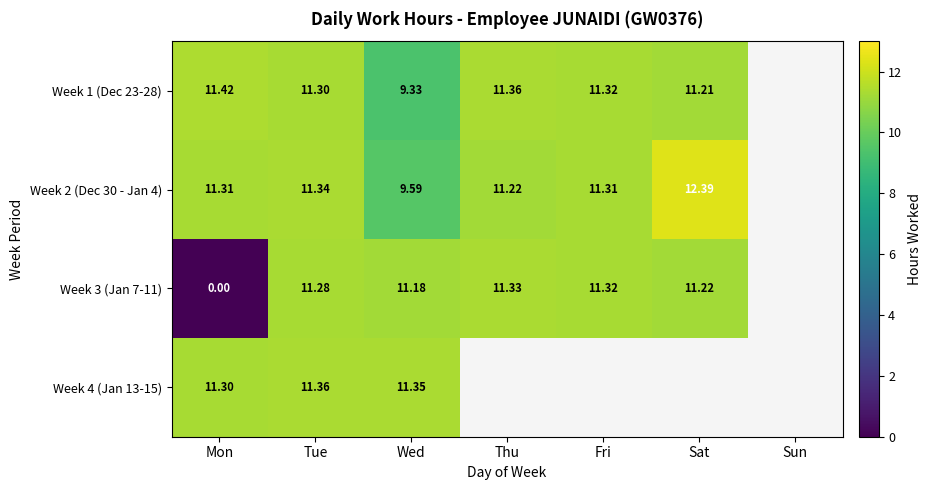

List the series in order of their peak value, highest first.

Week 2 (Dec 30 - Jan 4), Week 1 (Dec 23-28), Week 4 (Jan 13-15), Week 3 (Jan 7-11)